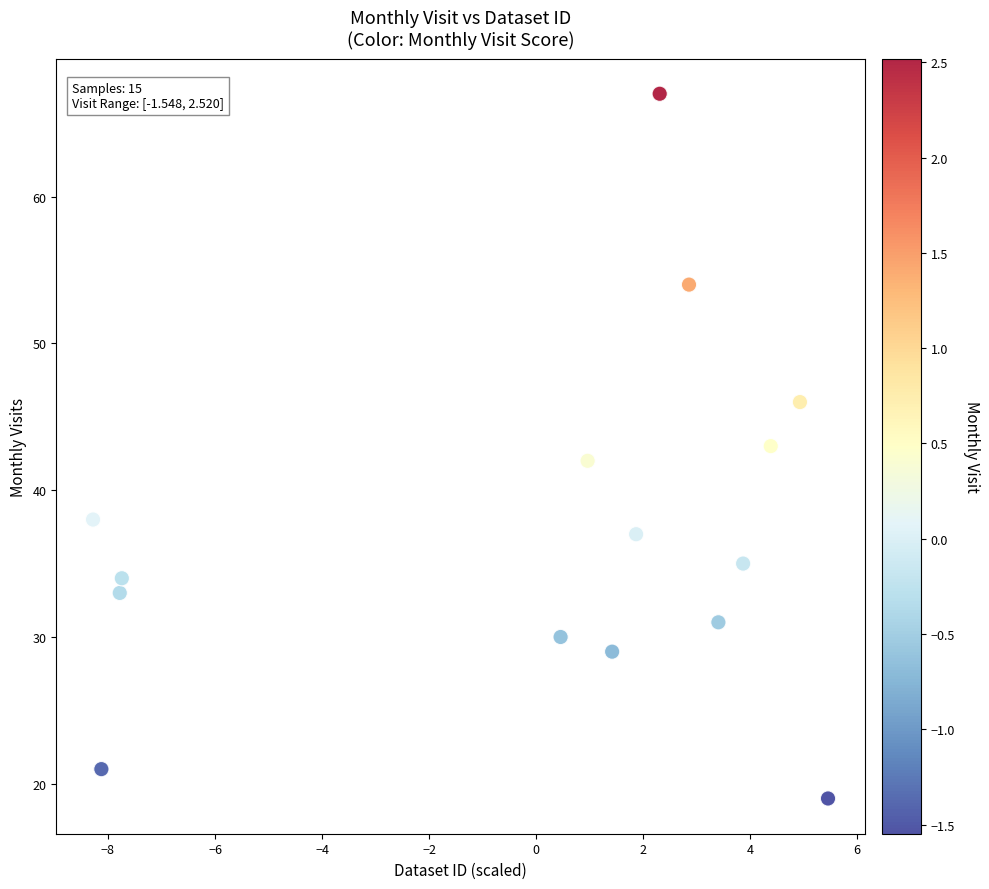

How many points are shown in the scatter plot?

15